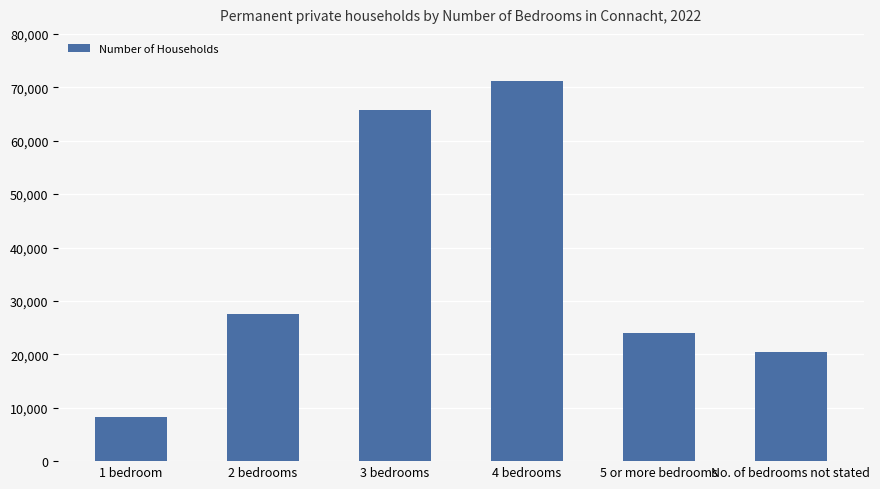

Does the chart contain stacked bars?

No